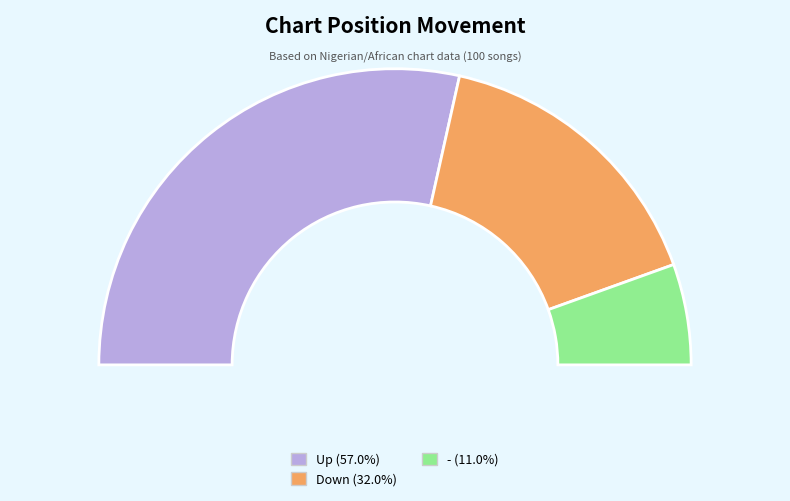

Rank the categories by value from lowest to highest.

-, down, up